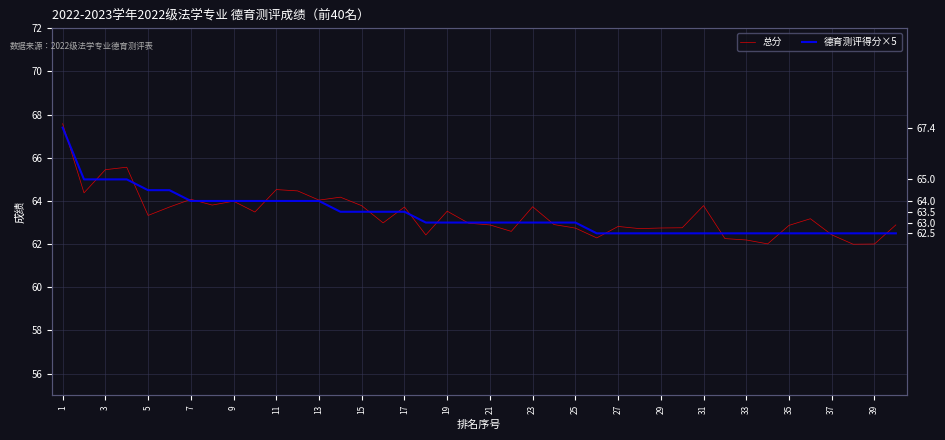

The value of 总分 at 39 is 101.8. True or false?

False